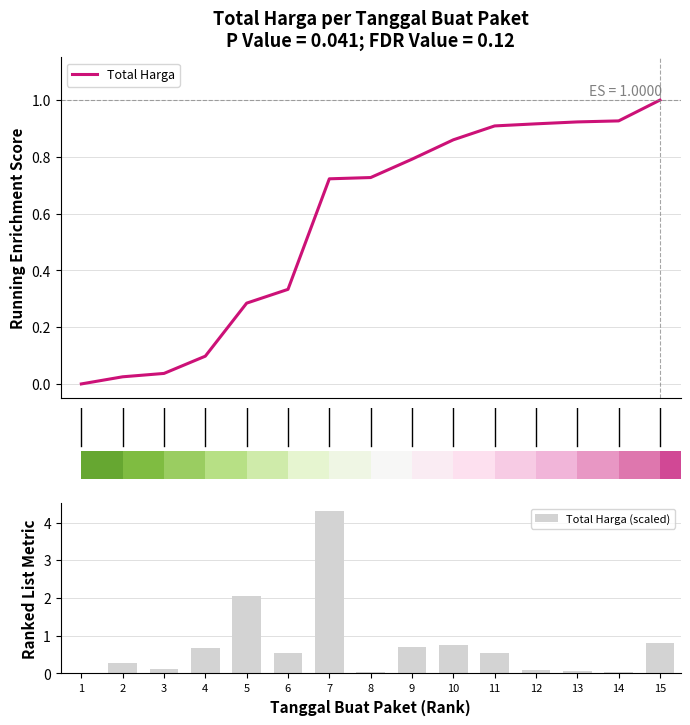

What is the maximum value for Total Harga?

1.0